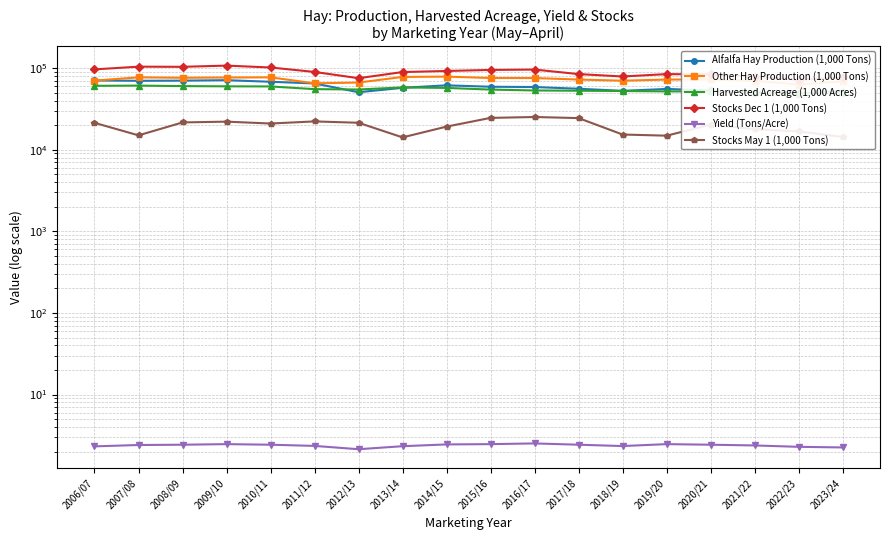

Is it true that Alfalfa Hay Production (1,000 Tons) equals 25001.7 at 2018/19?

False